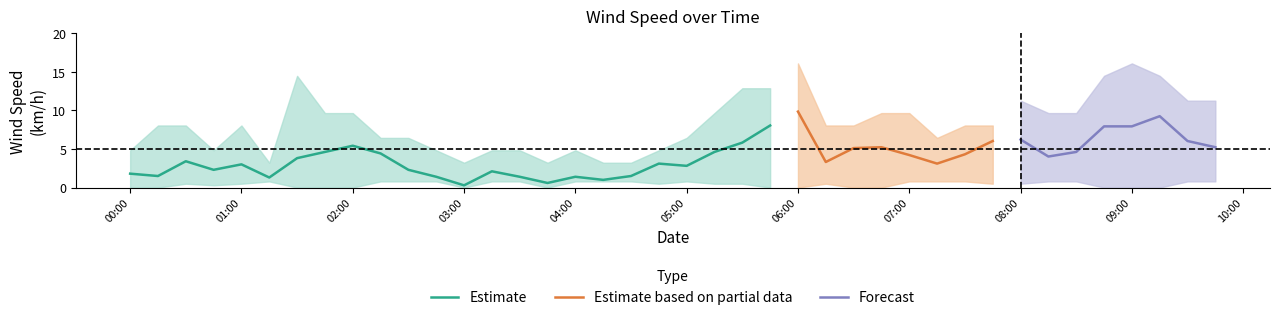

True or false: Wind Speed km/h and Wind Speed lo intersect in this chart.

False